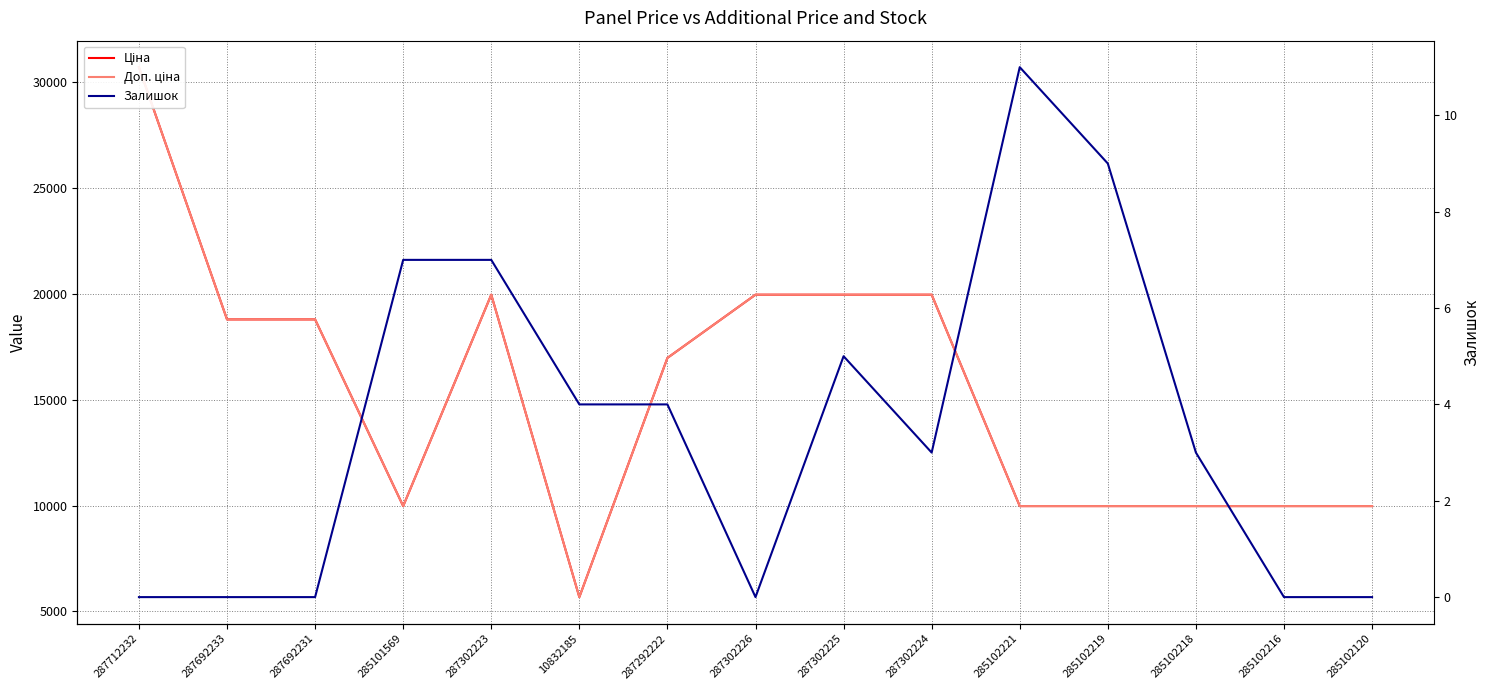

Is the value of Ціна at 285102221 greater than the value of Залишок at 287292222?

Yes